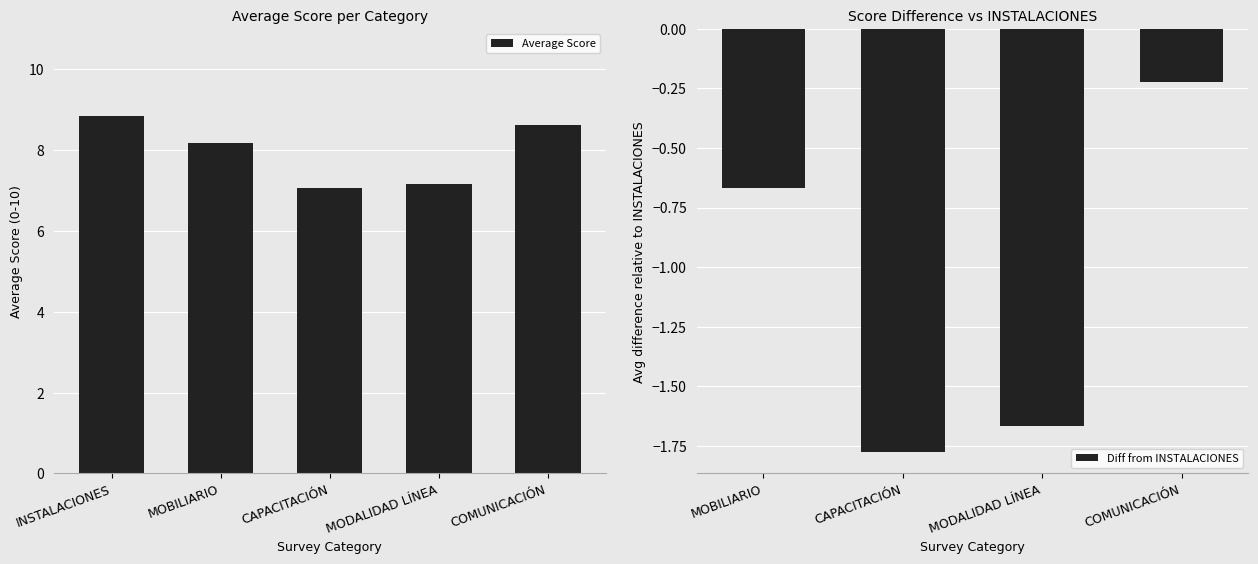

What is the difference between the maximum and minimum values in the Average Score series?

1.8